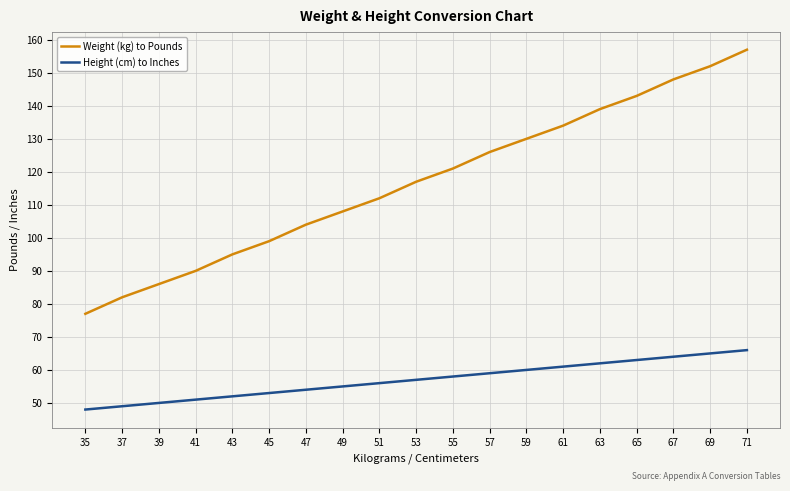

How many series are shown in this chart?

2